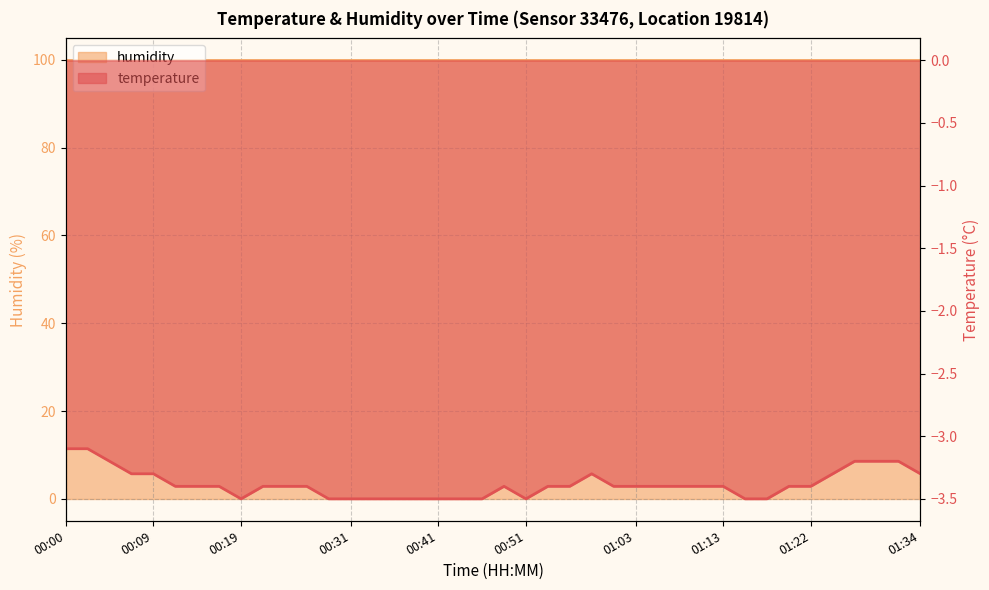

Reading left to right, transcribe all the data shown in this chart.

-3.1	-3.1	-3.2	-3.3	-3.3	-3.4	-3.4	-3.4	-3.5	-3.4	-3.4	-3.4	-3.5	-3.5	-3.5	-3.5	-3.5	-3.5	-3.5	-3.5	-3.4	-3.5	-3.4	-3.4	-3.3	-3.4	-3.4	-3.4	-3.4	-3.4	-3.4	-3.5	-3.5	-3.4	-3.4	-3.3	-3.2	-3.2	-3.2	-3.3